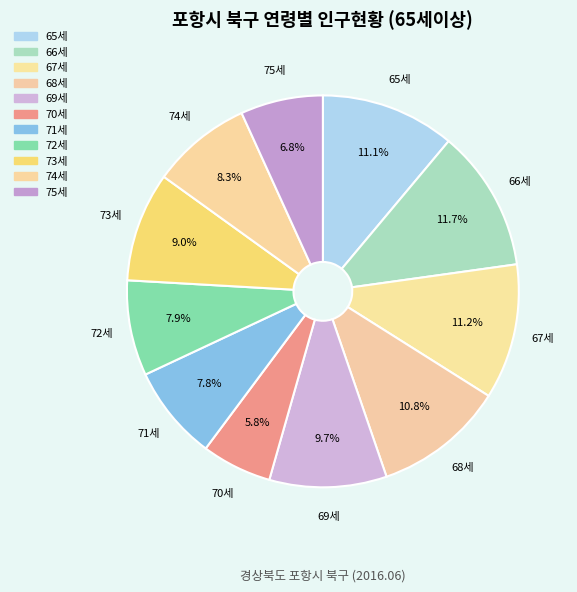

Do 71세 and 66세 together represent more than half of the pie?

No